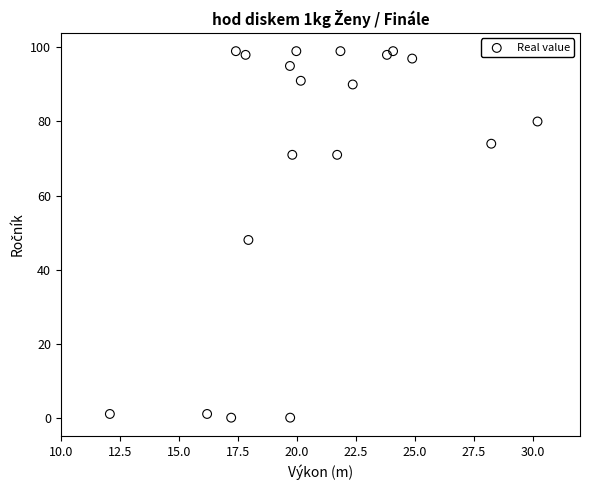

What is the range of Y values (max minus min)?

99